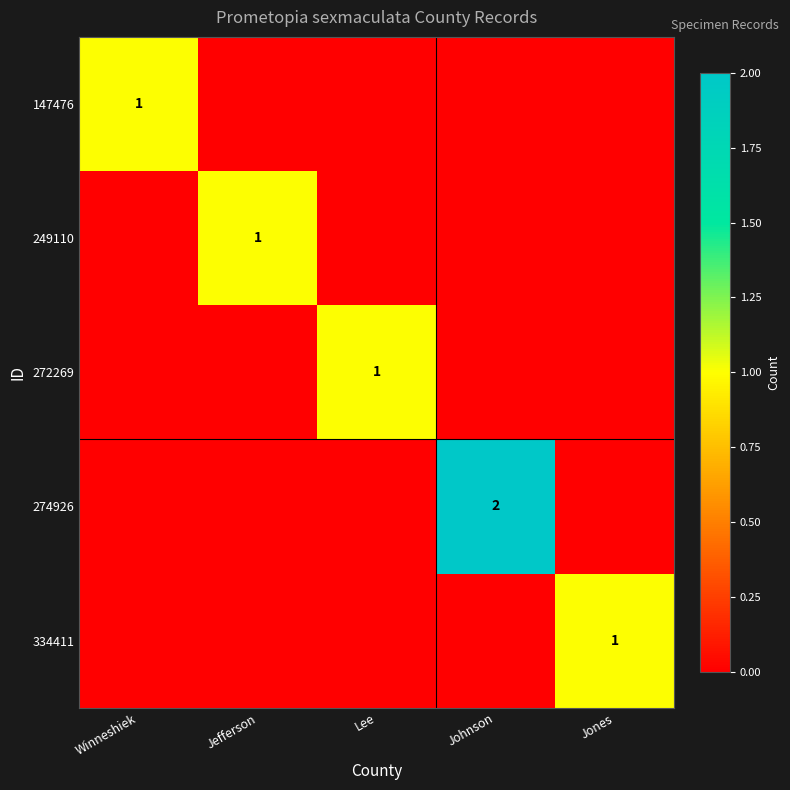

At Johnson, list the series in order from largest to smallest.

274926, 147476, 249110, 272269, 334411